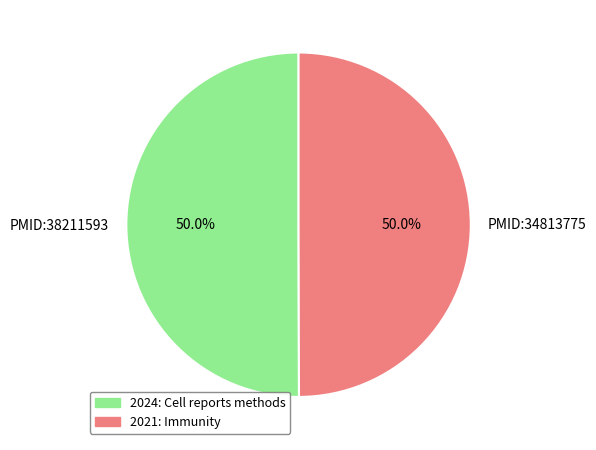

Approximately how many times larger is the value at PMID:34813775 compared to PMID:38211593?

1.0